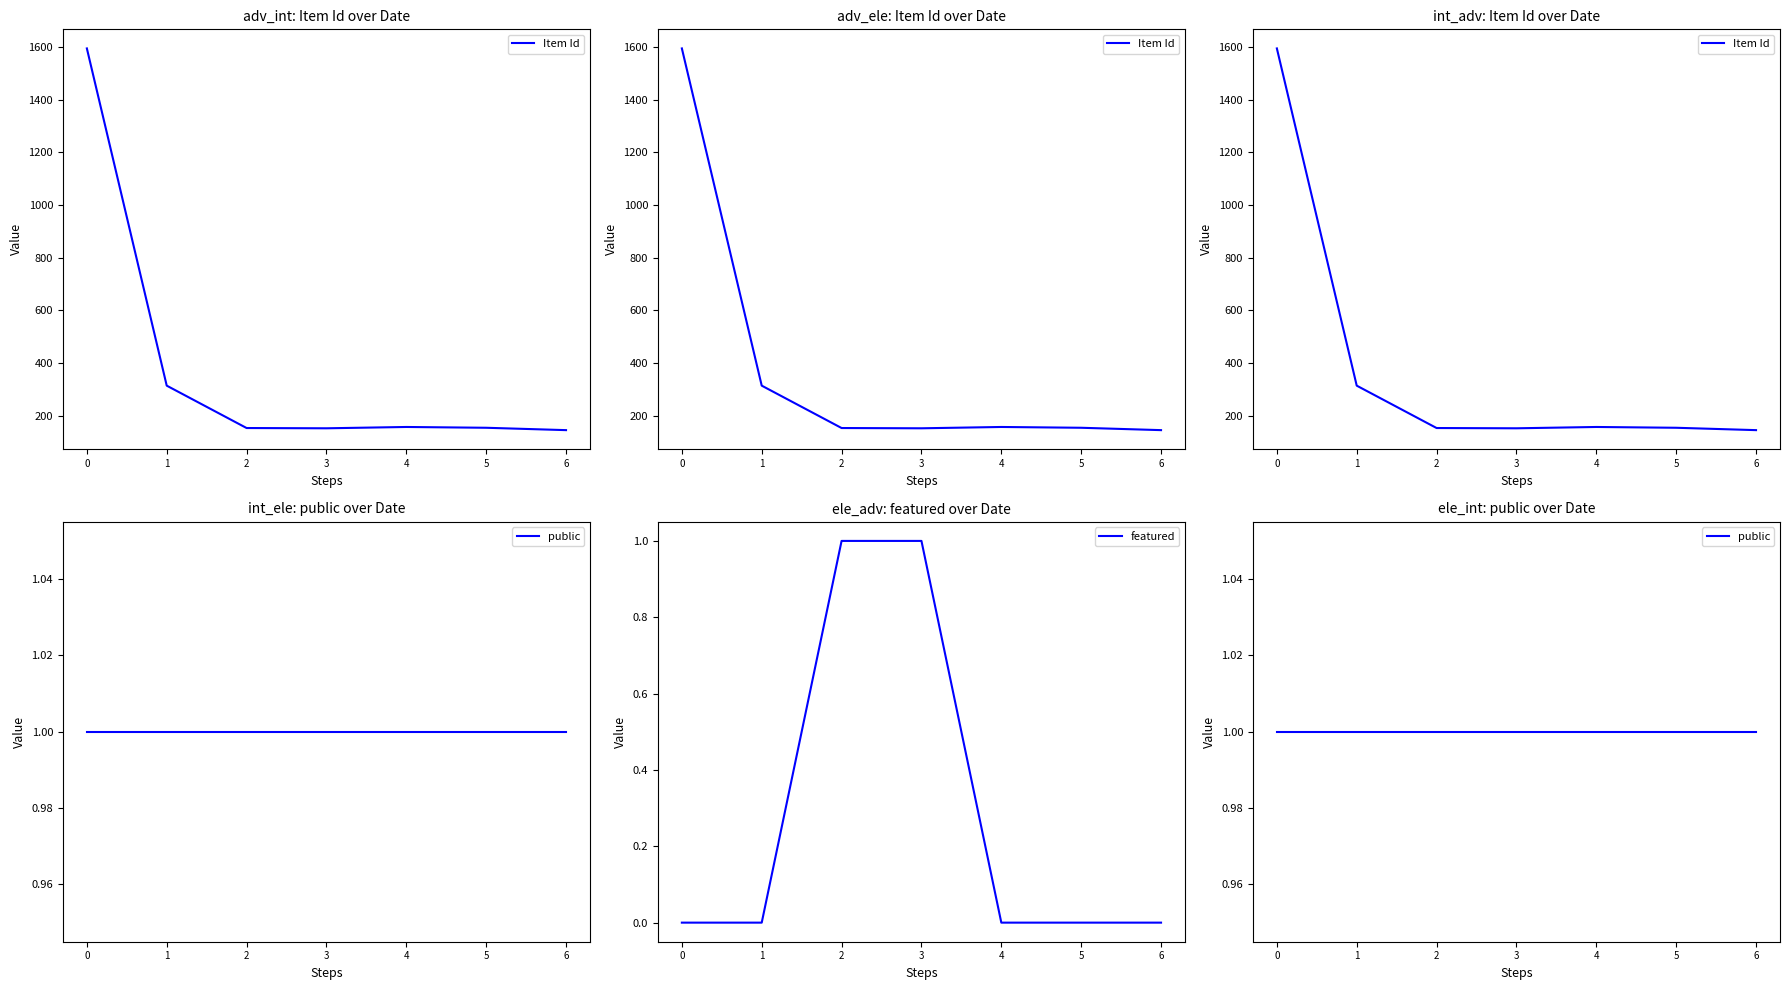

Which series has the widest spread of values?

Item Id